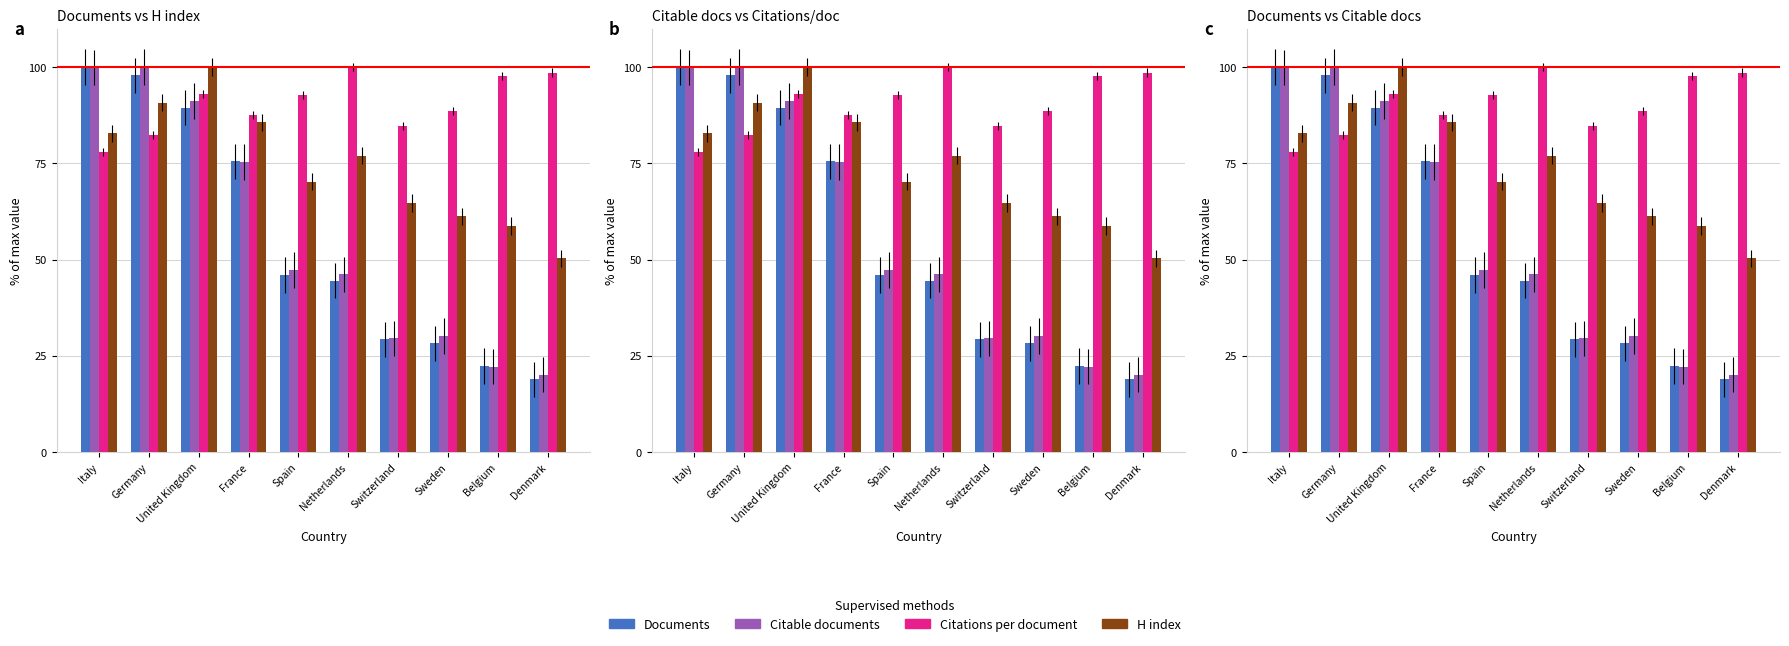

Are the bars horizontal?

No